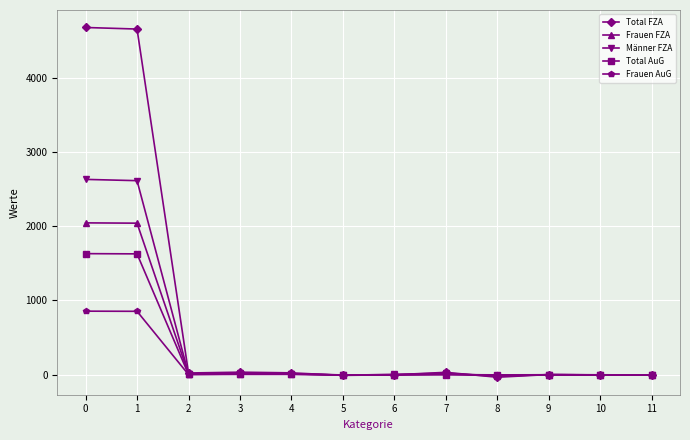

True or false: Frauen FZA has more than 1 points higher than both neighbors.

True